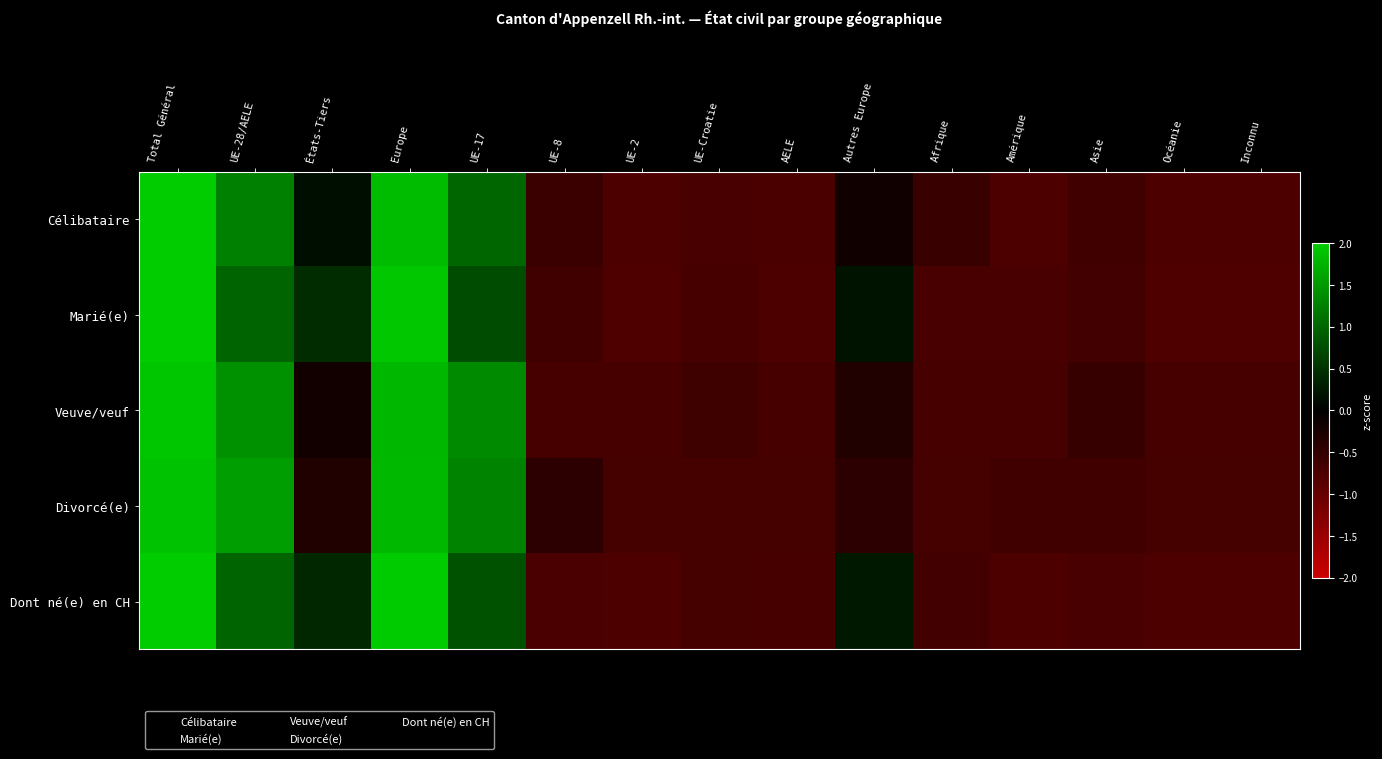

At which category is the sum across all series the highest?

Total Général